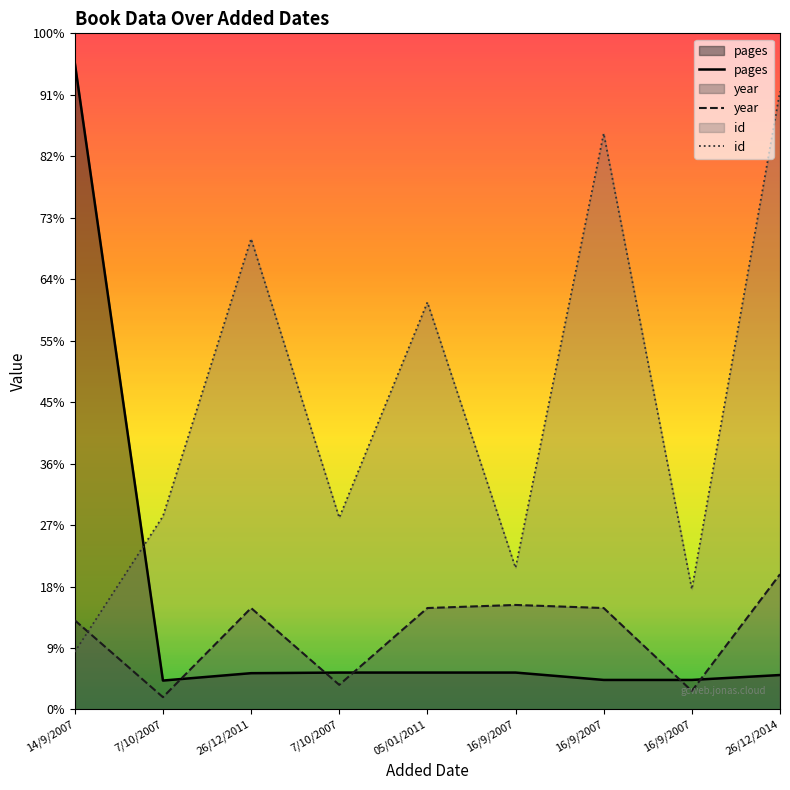

Where is pages nearest to the value 549?

7/10/2007